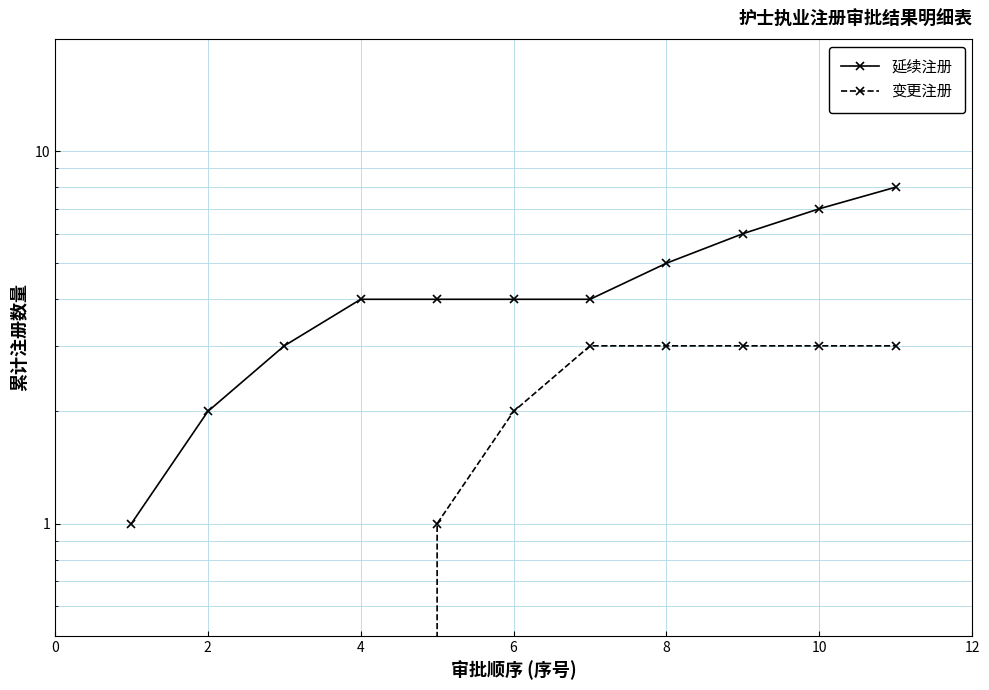

What is the difference between the second highest and second lowest values in the 延续注册 series?

5